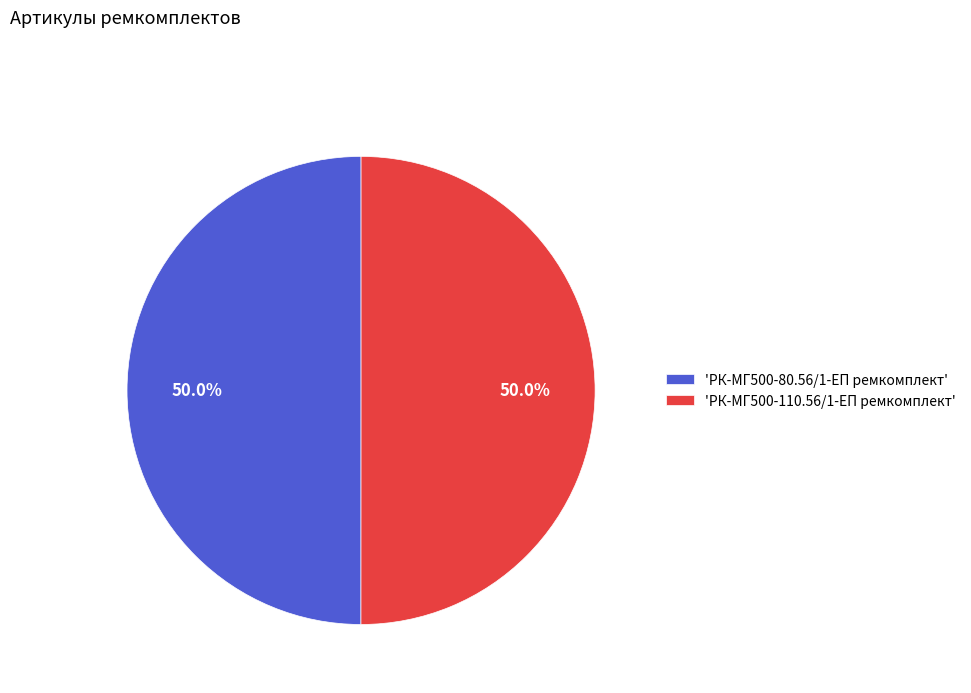

Approximately how many times larger is the value at 'РК-МГ500-80.56/1-ЕП ремкомплект' compared to 'РК-МГ500-110.56/1-ЕП ремкомплект'?

1.0